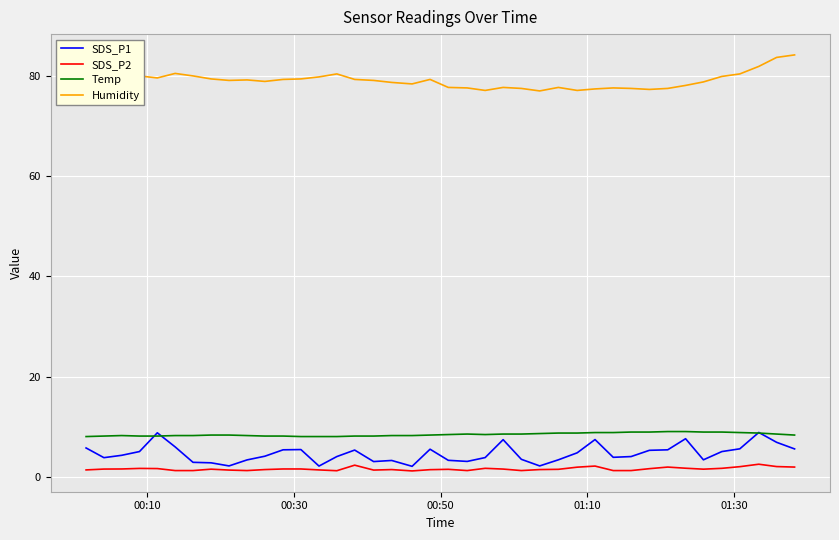

At how many categories does at least one series exceed 40?

40